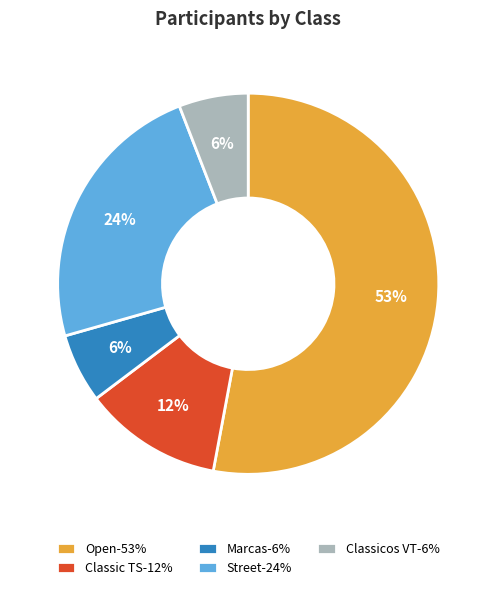

What is the largest slice in the pie chart?

Open